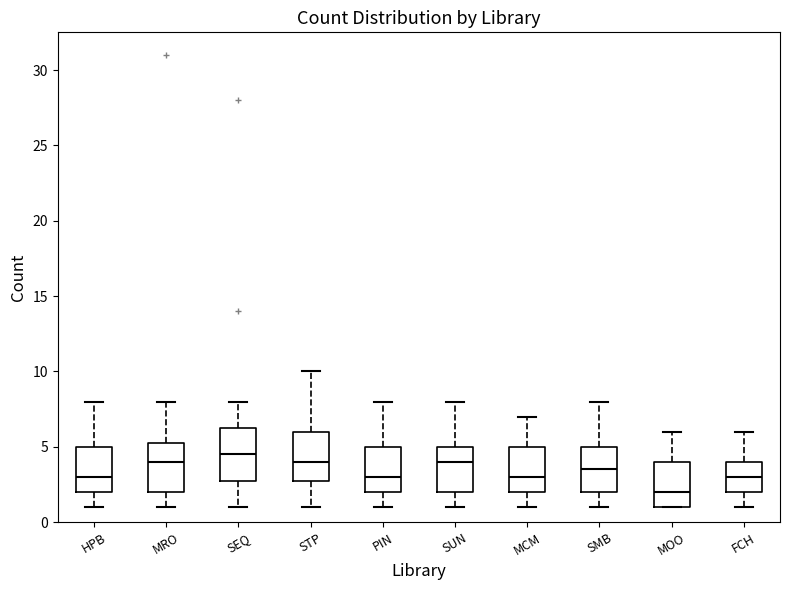

Which box's median line is the highest?

SEQ